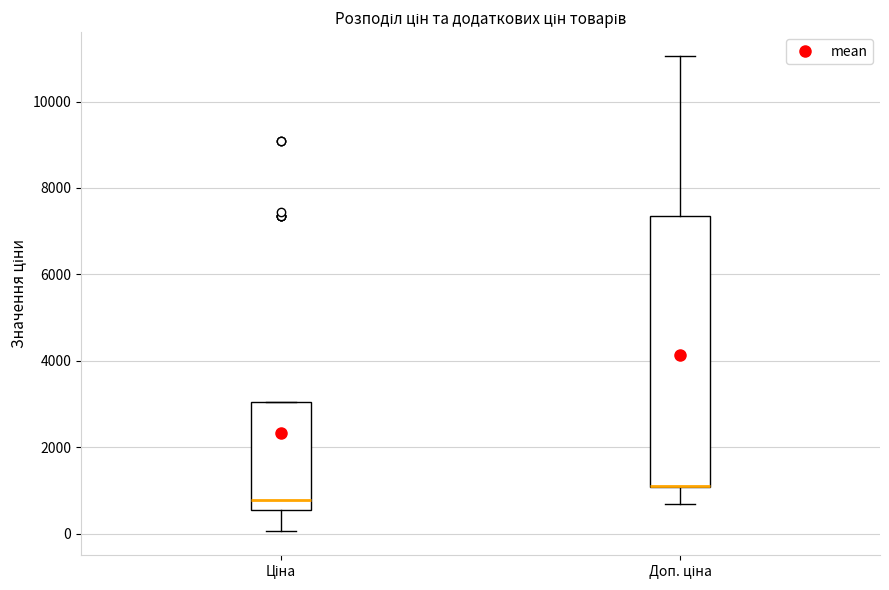

Where does the median line of the box for Ціна sit on the y-axis? The values are not printed on the chart, so give them approximately, as read against the axis.

800